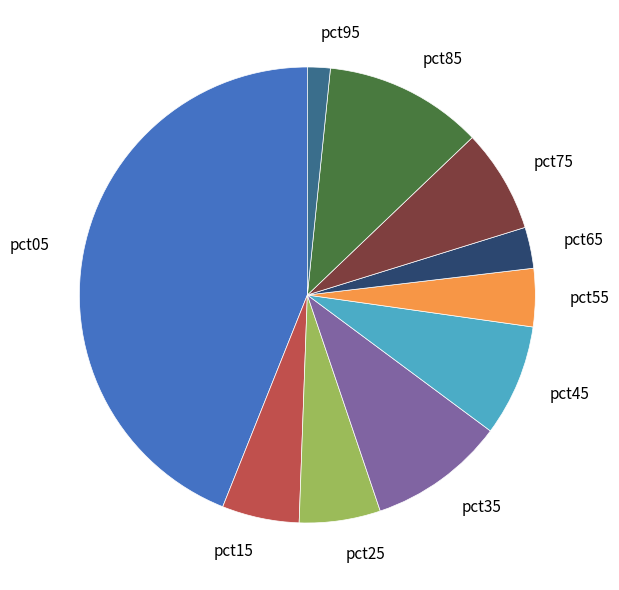

Combined, do pct15 and pct25 account for over 50%?

No